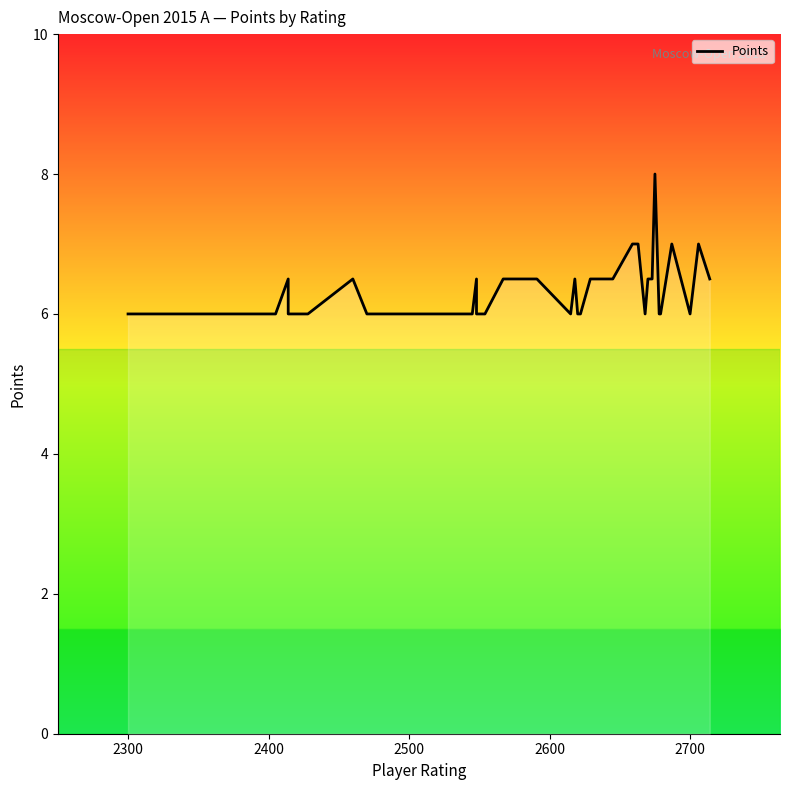

Does the chart display data point markers on the line(s)?

No